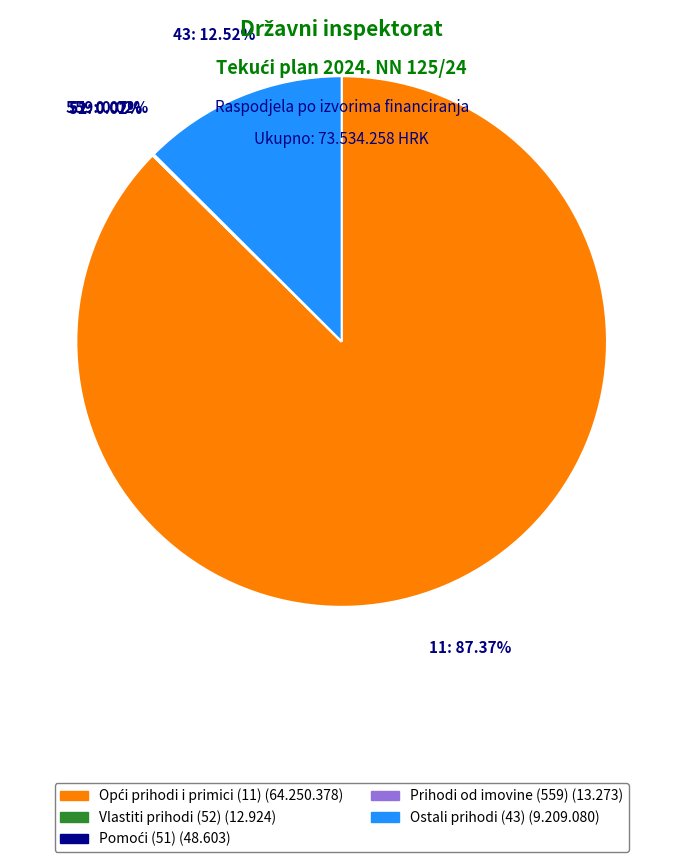

Is there any slice that represents more than half of the pie?

Yes